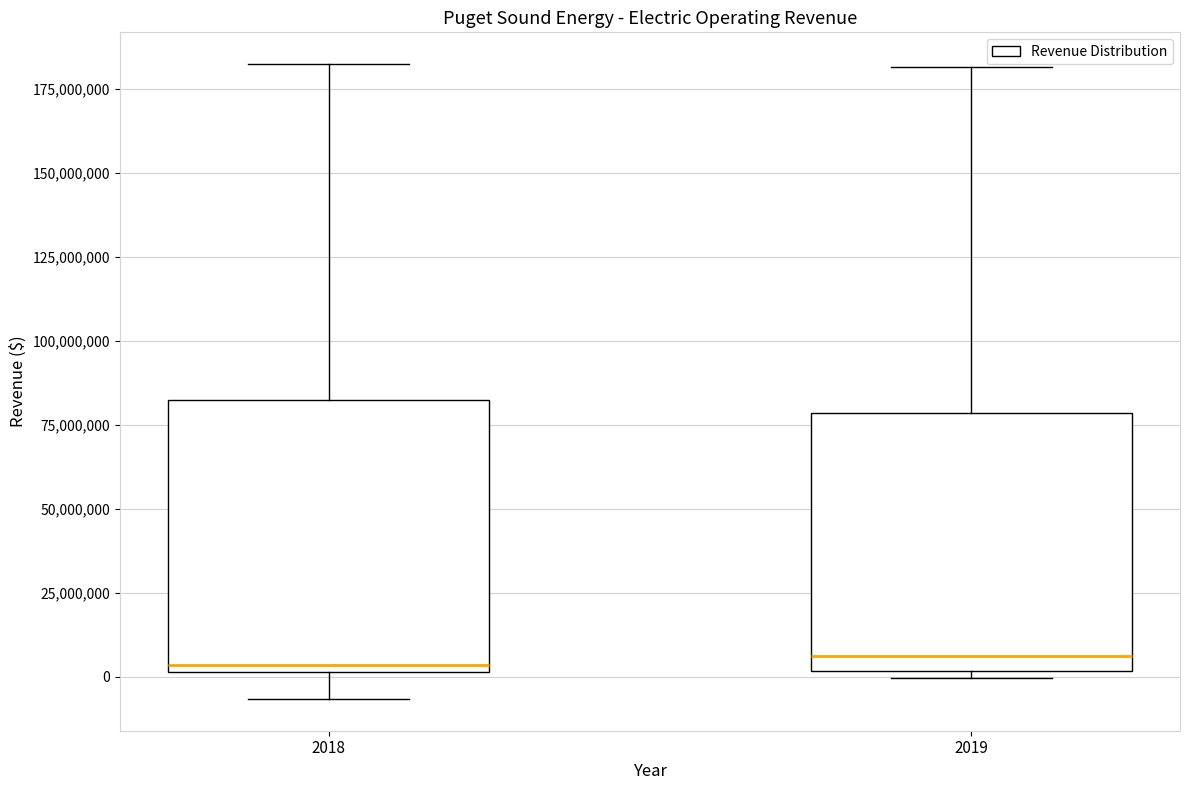

Reading left to right, read every box against the y-axis: the position of its median line, the range the box covers, and the ends of its whiskers. The values are not printed on the chart, so give them approximately, as read against the axis.

2018: median 5000000, box 0 to 80000000, whiskers -5000000 to 180000000
2019: median 5000000, box 0 to 80000000, whiskers 0 (just below the box's lower edge) to 180000000